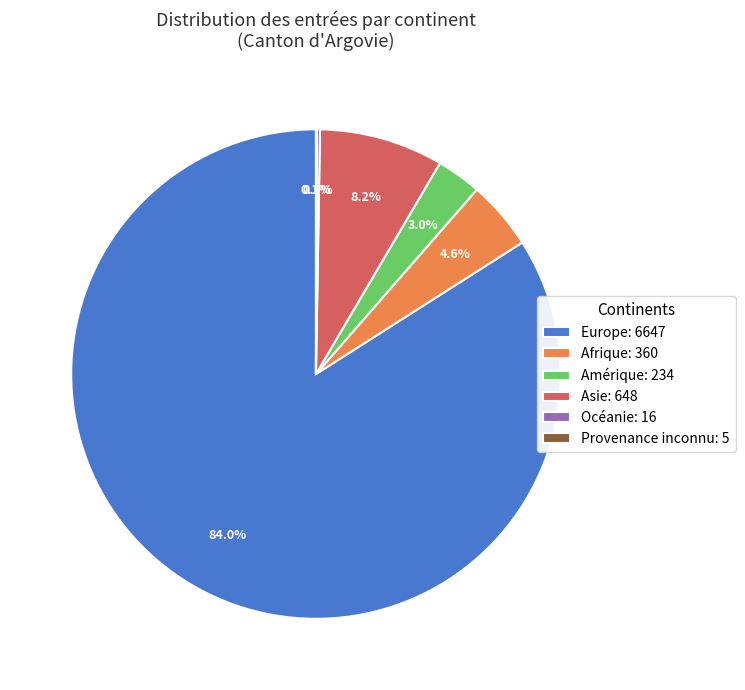

Do Amérique: 234 and Europe: 6647 together represent more than half of the pie?

Yes